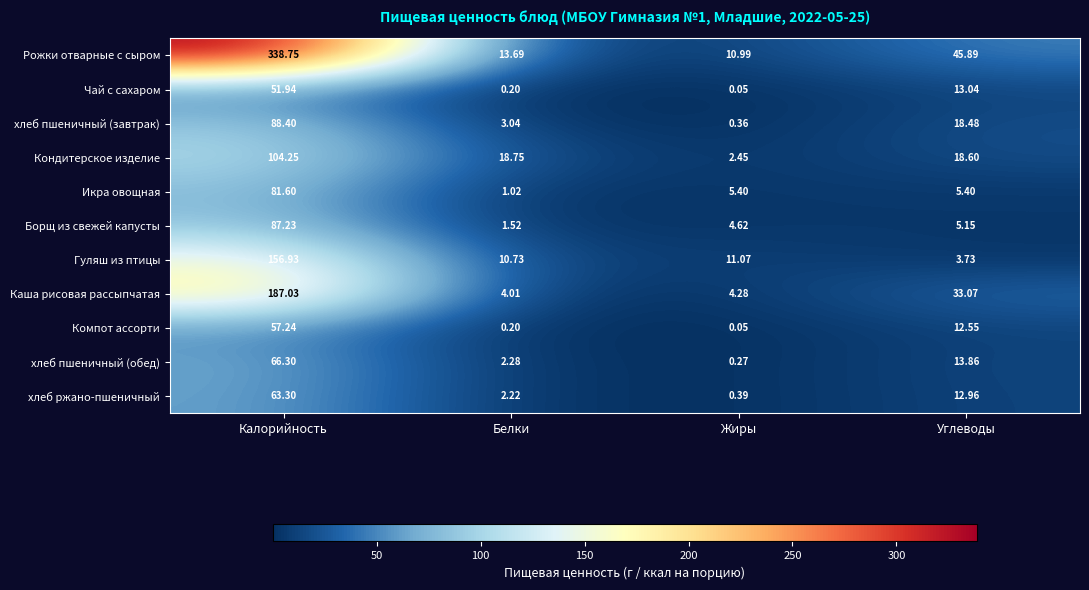

At which label is Кондитерское изделие closest to 53?

Белки